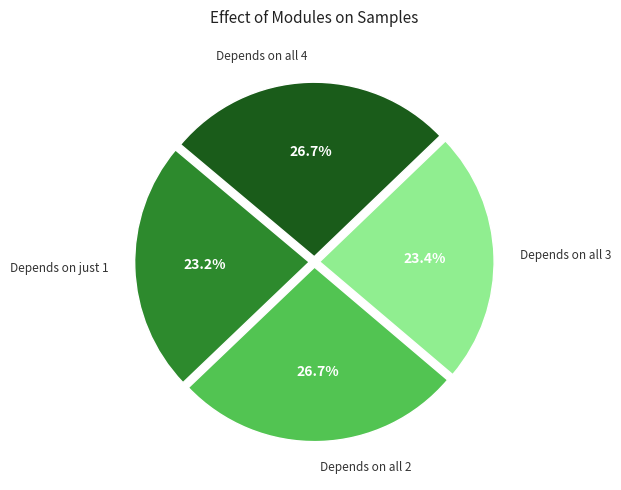

To the nearest percent, what is the average slice percentage?

25%